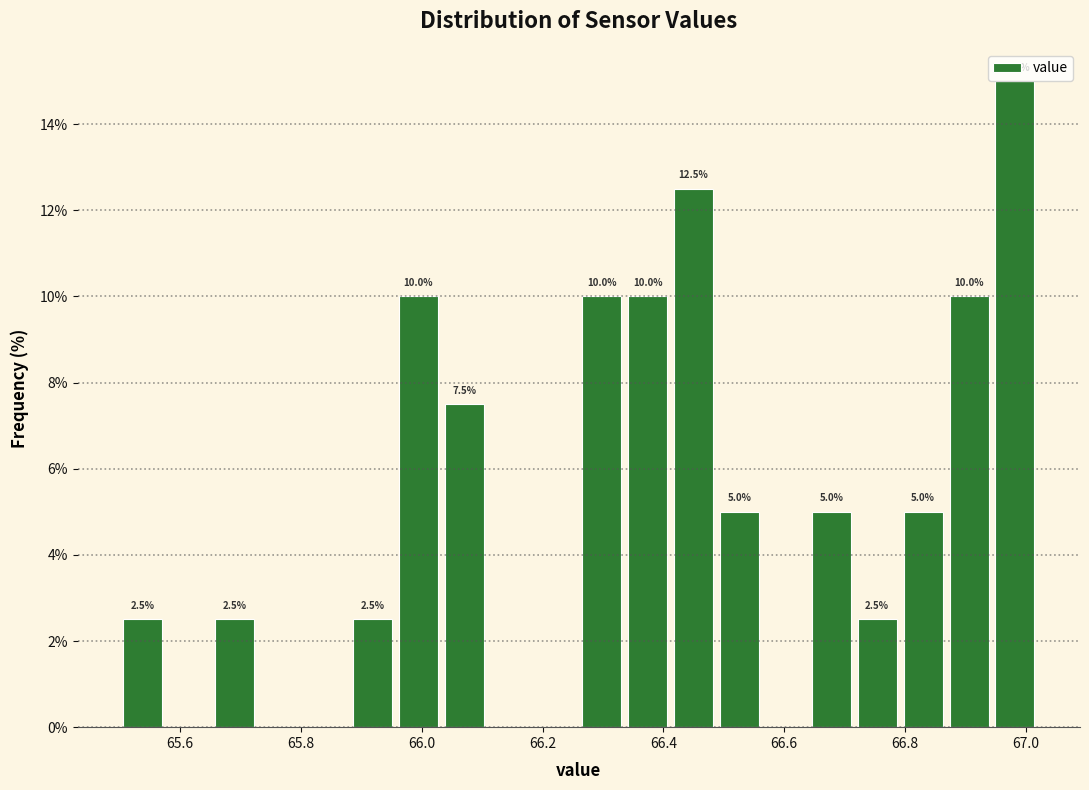

Around what value on the x-axis is the tallest bar? Give the approximate position of its centre, as read against the axis.

66.98